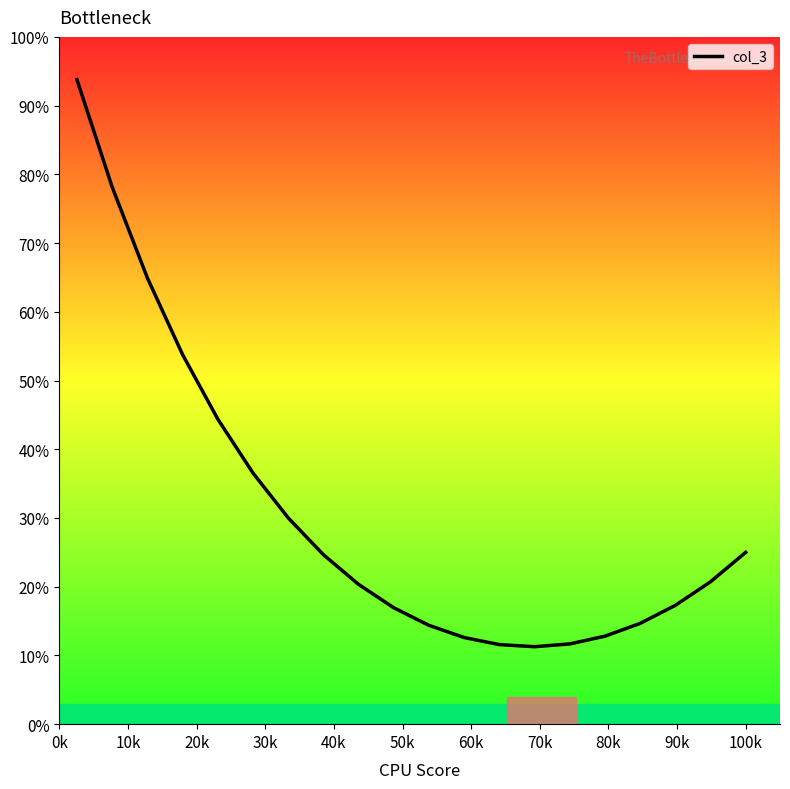

What is the minimum value shown in the chart?

11.3